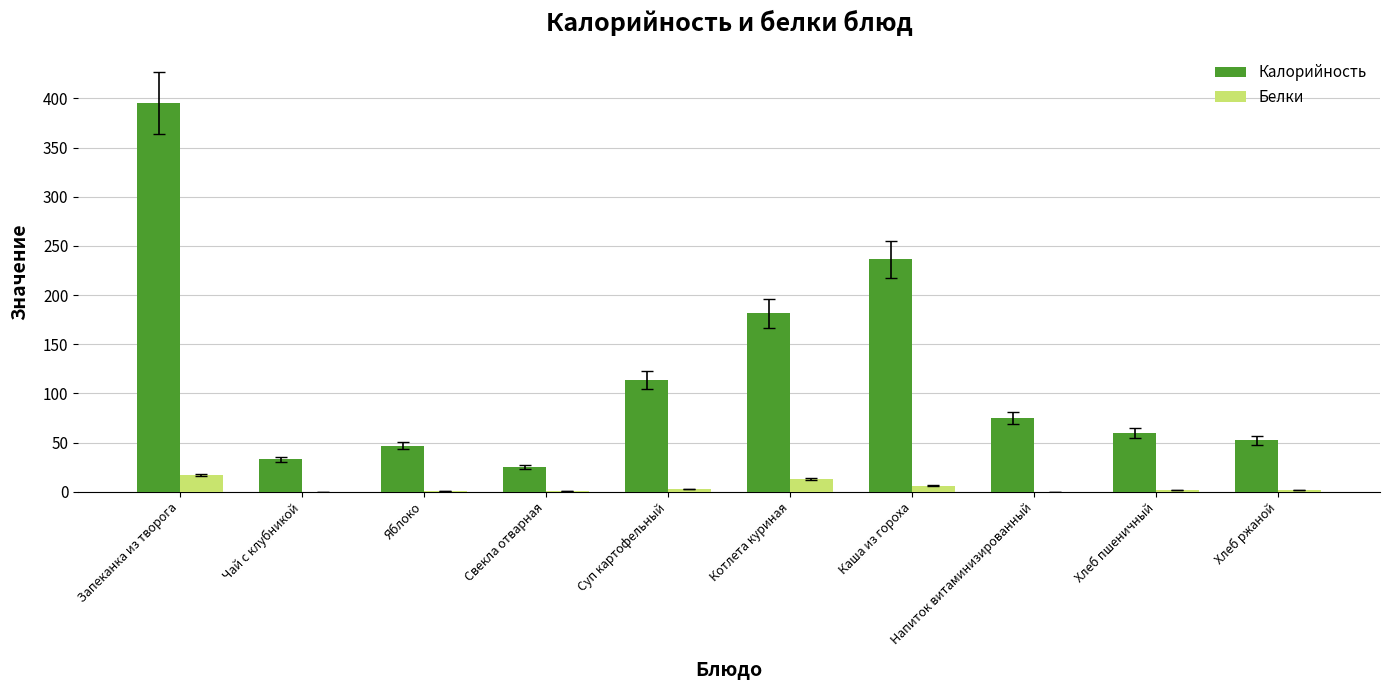

What is the sum of all Калорийность values?

1218.9